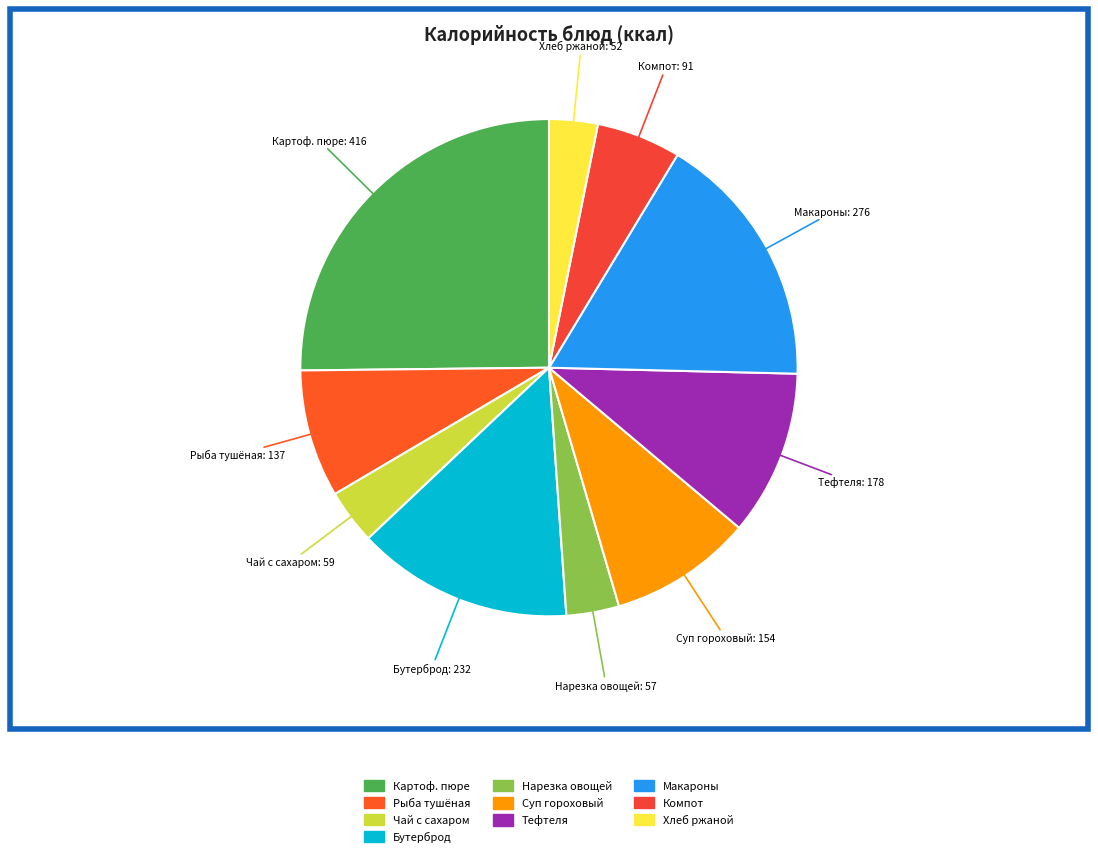

To the nearest percent, what is the difference between the largest and smallest slice percentages?

22%